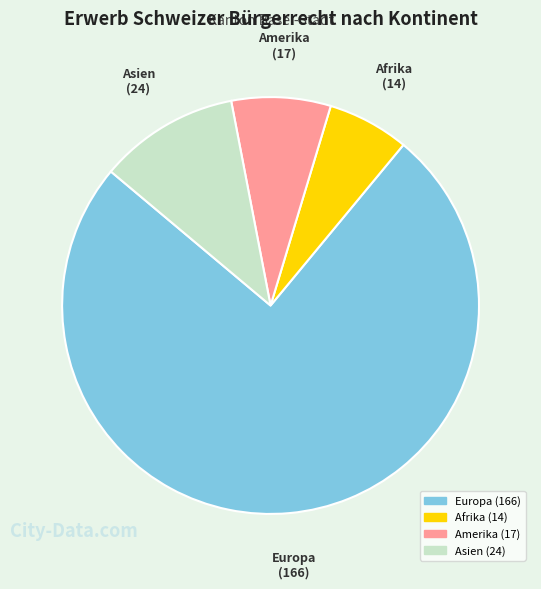

Is there any slice that represents more than half of the pie?

Yes